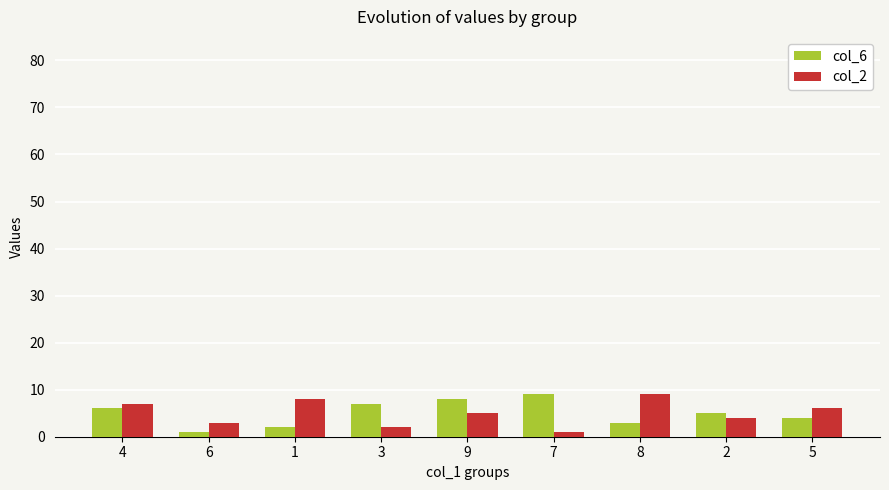

How many categories are shown in the chart?

9